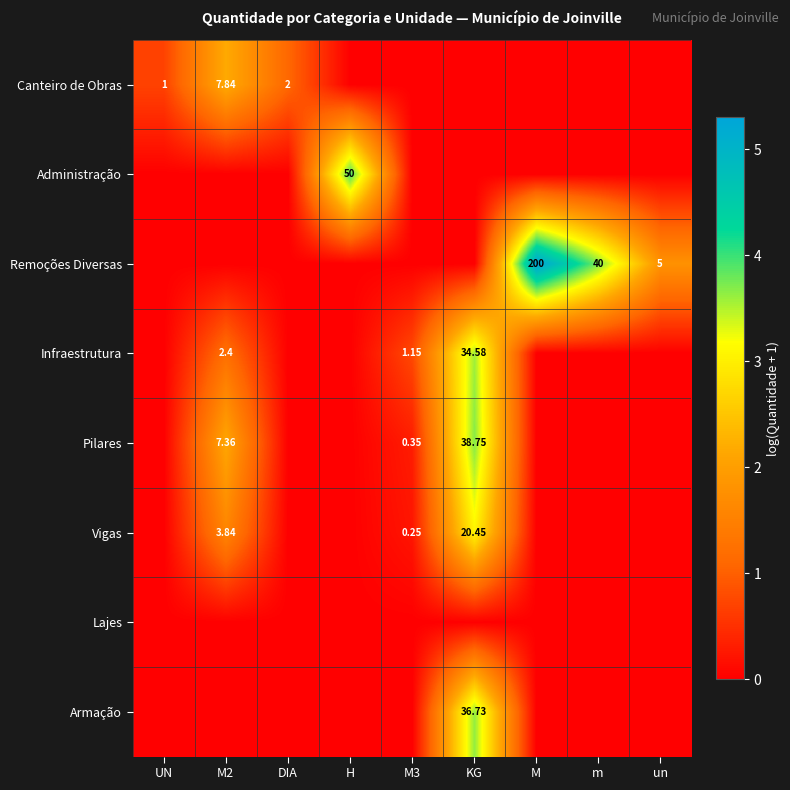

The Canteiro de Obras series shows 0.0 at KG. True or false?

True